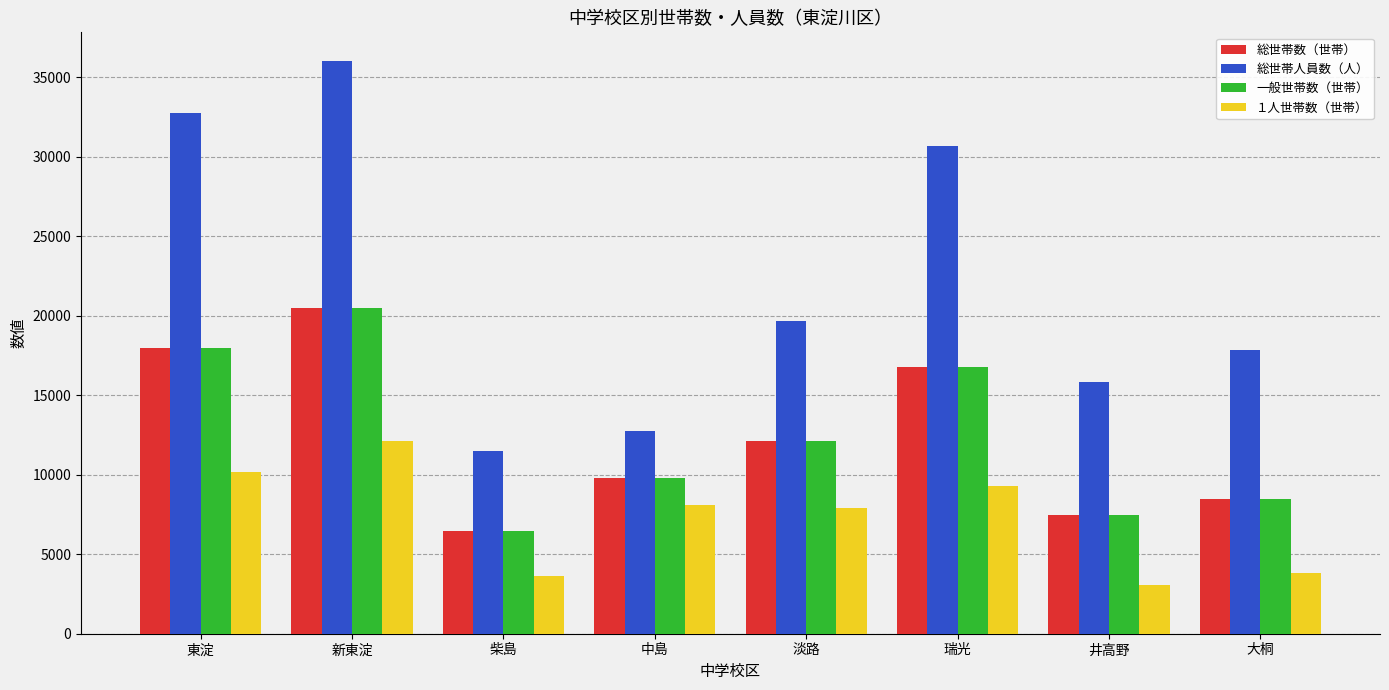

What is the minimum value shown in the chart?

3083